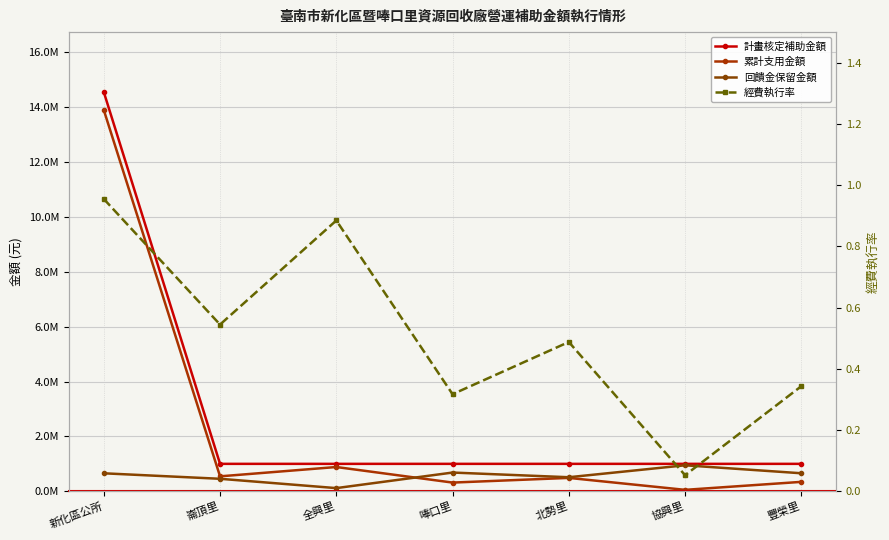

True or false: 累計支用金額 and 計畫核定補助金額 cross at least once.

False